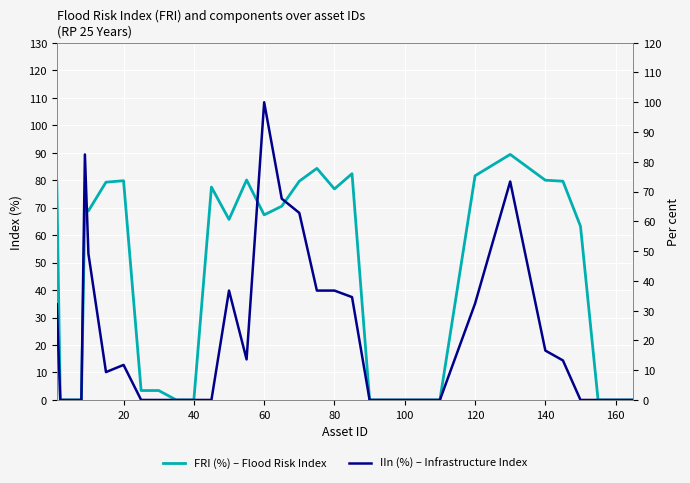

Does the chart display data point markers on the line(s)?

No